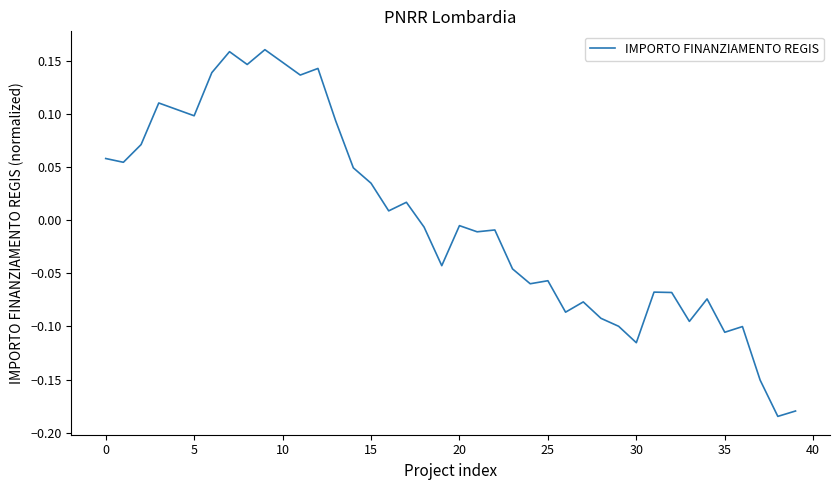

What is the difference between the maximum and minimum values?

0.3